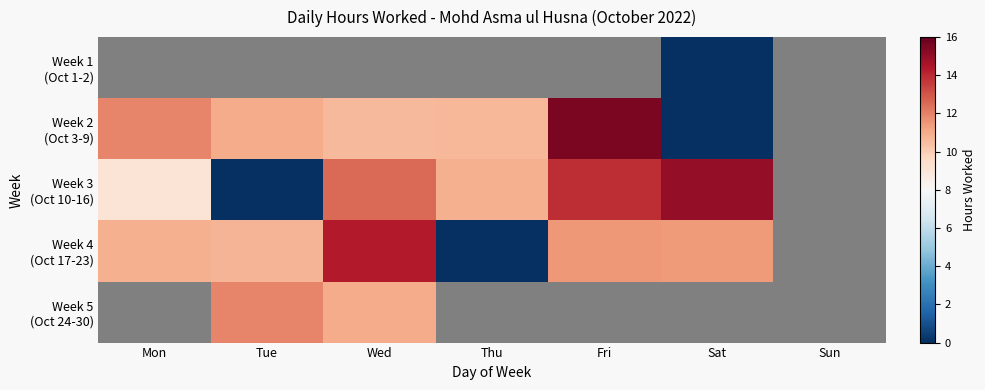

What is the difference between the Week 4 (Oct 17-23) values at Thu and Fri?

11.5